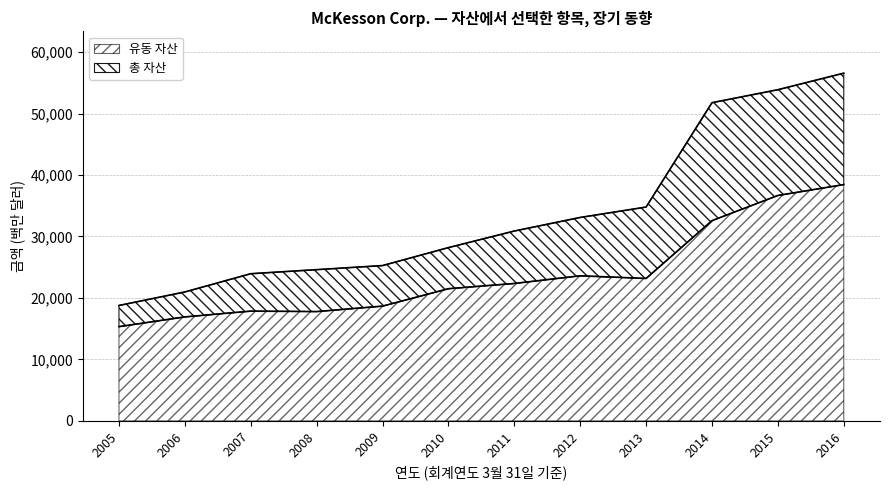

True or false: 총 자산 and 유동 자산 intersect in this chart.

False